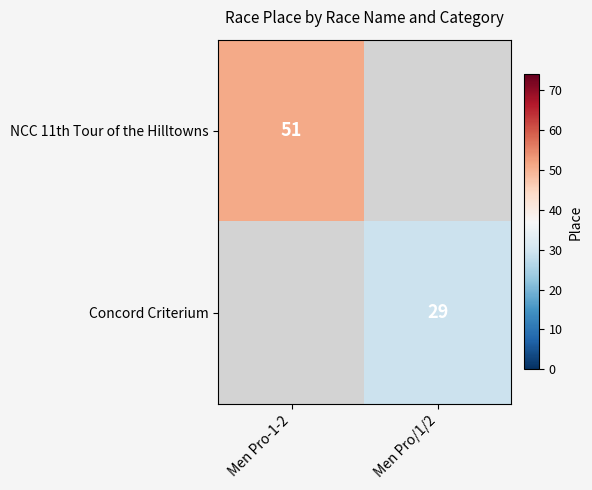

True or false: Concord Criterium has a value of 41 at Men Pro/1/2.

False